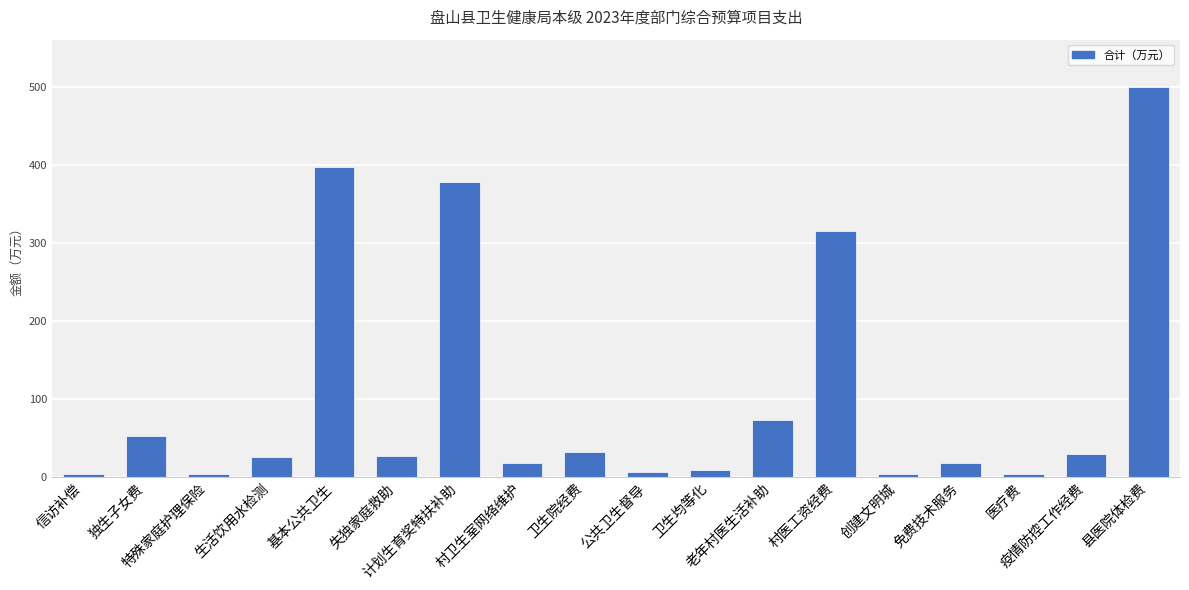

What is the minimum value shown in the chart?

3.3